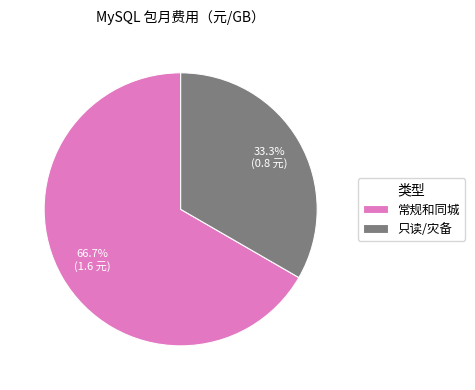

True or false: 常规和同城 accounts for 72% of the total.

False